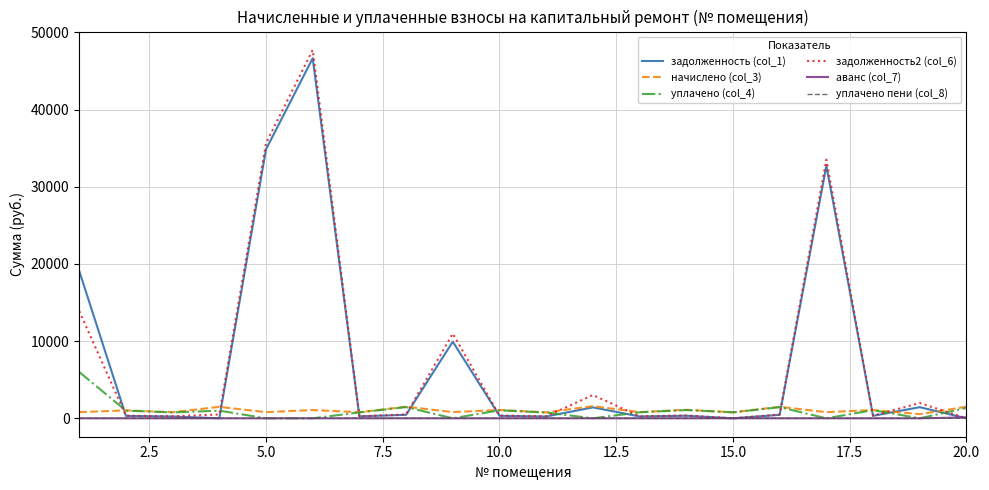

What is the maximum value for задолженность2 (col_6)?

47728.7